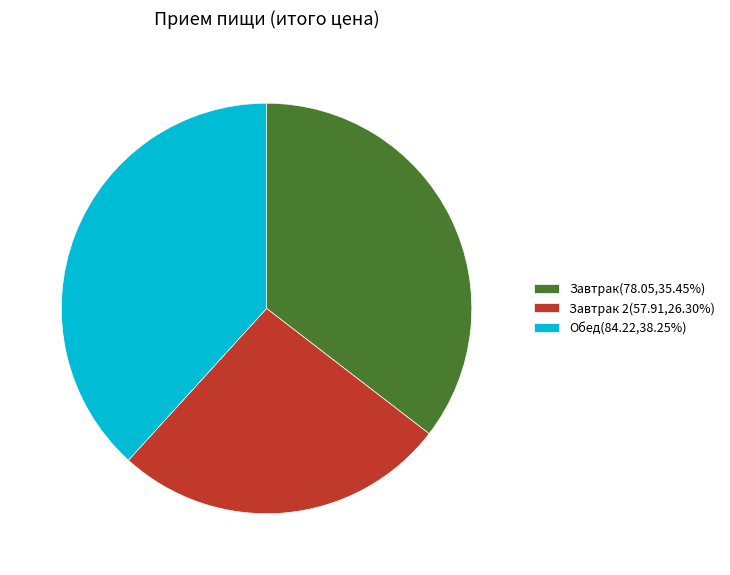

Approximately how many times larger is the value at Обед(84.22,38.25%) compared to Завтрак 2(57.91,26.30%)?

1.5